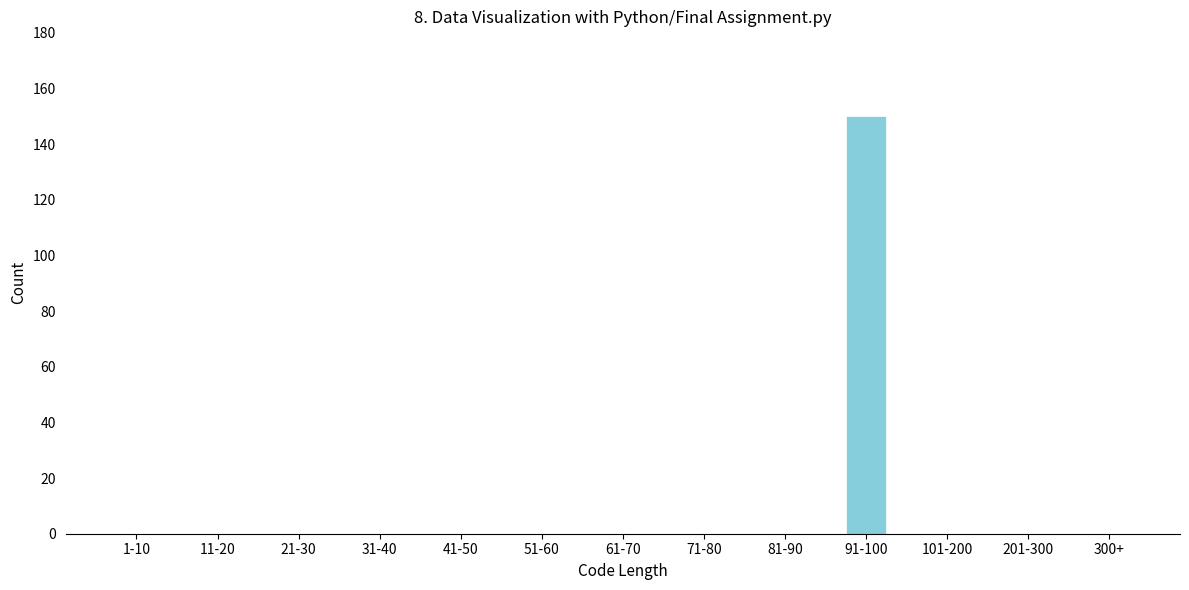

Reading left to right, list all the values displayed in this chart.

1-10=0	11-20=0	21-30=0	31-40=0	41-50=0	51-60=0	61-70=0	71-80=0	81-90=0	91-100=150	101-200=0	201-300=0	300+=0